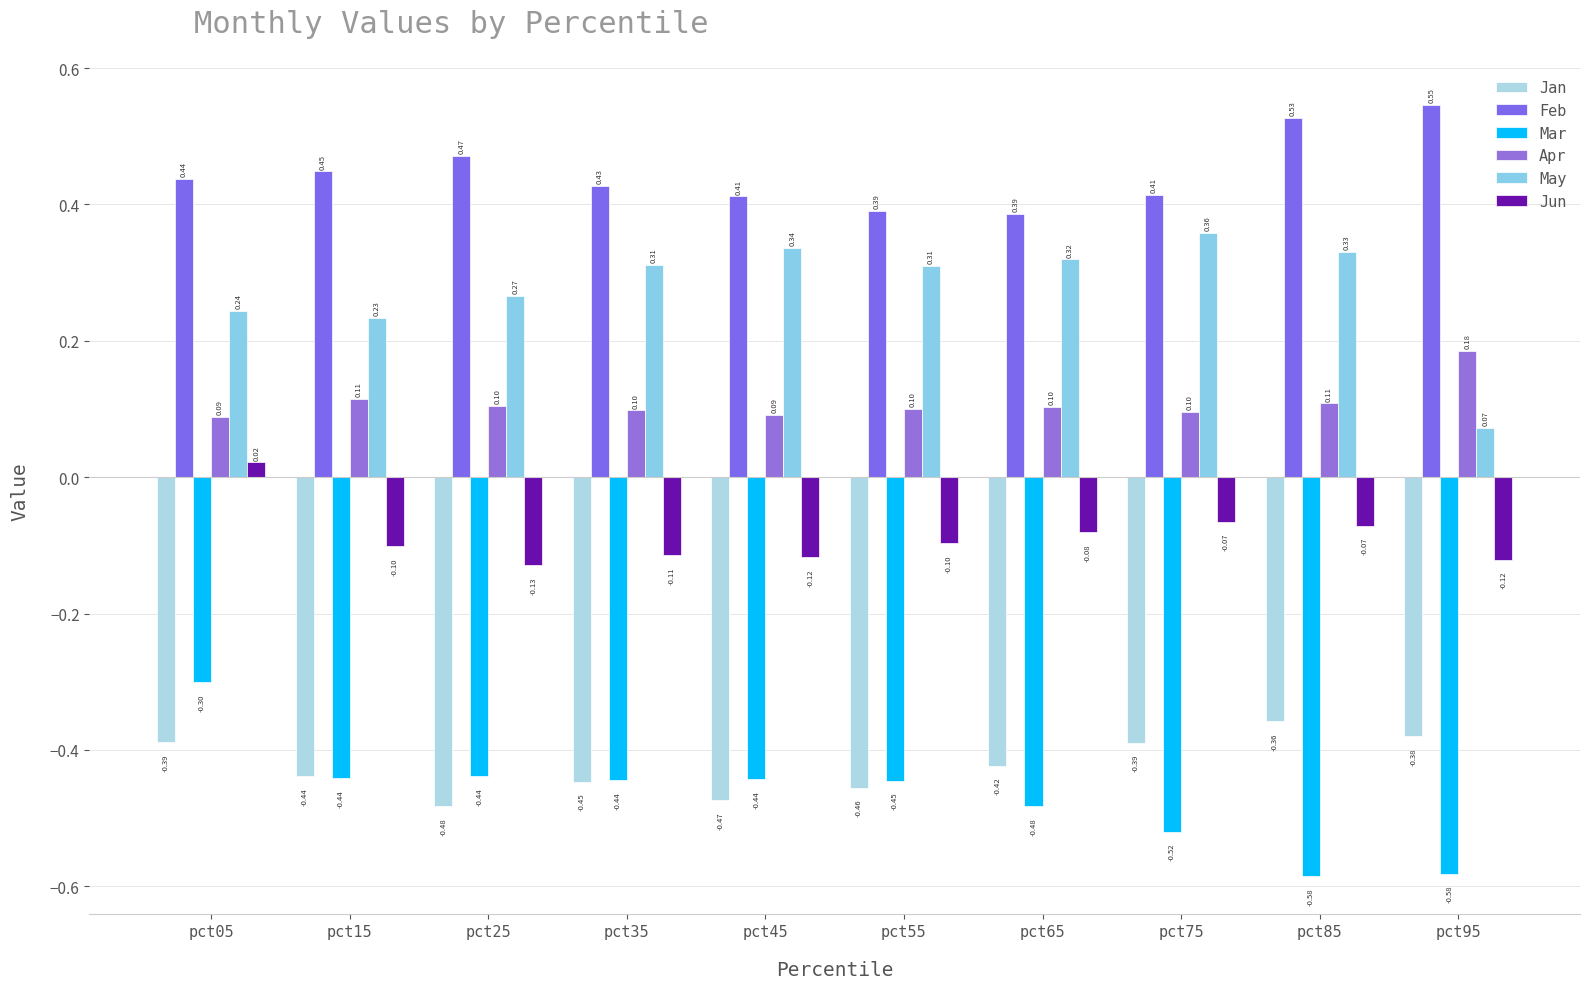

At which label does Mar reach its peak?

pct05